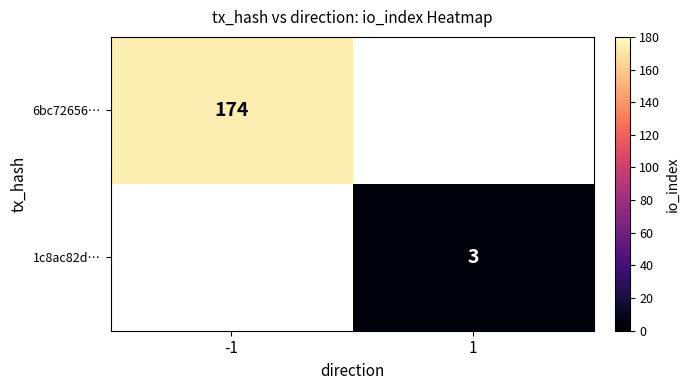

Is the value of 1c8ac82d… at 1 greater than the value of 6bc72656… at -1?

No